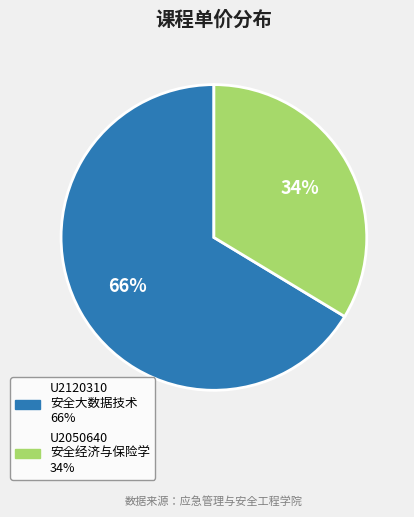

The U2050640 安全经济与保险学 slice represents 47% of the pie. True or false?

False